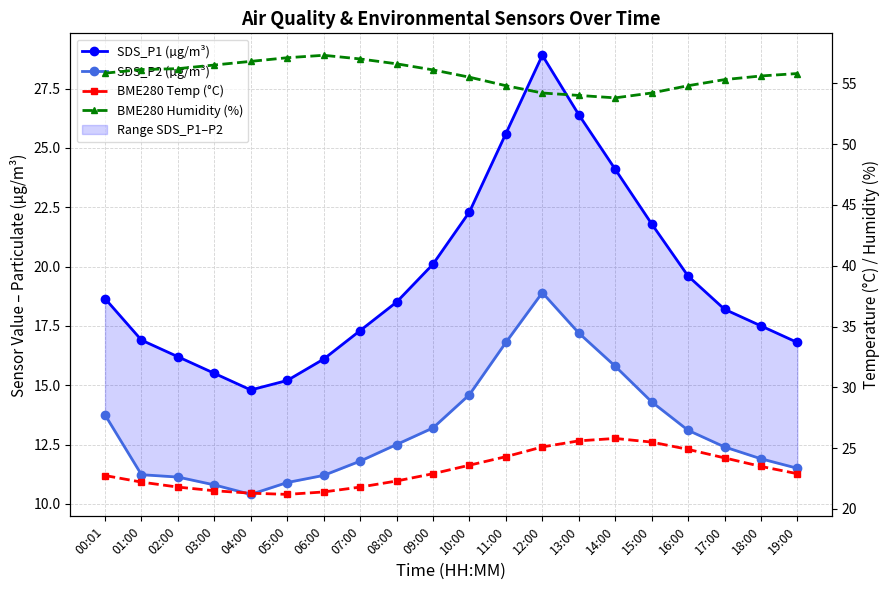

What is the difference between the highest and lowest values at 00:01?

42.1